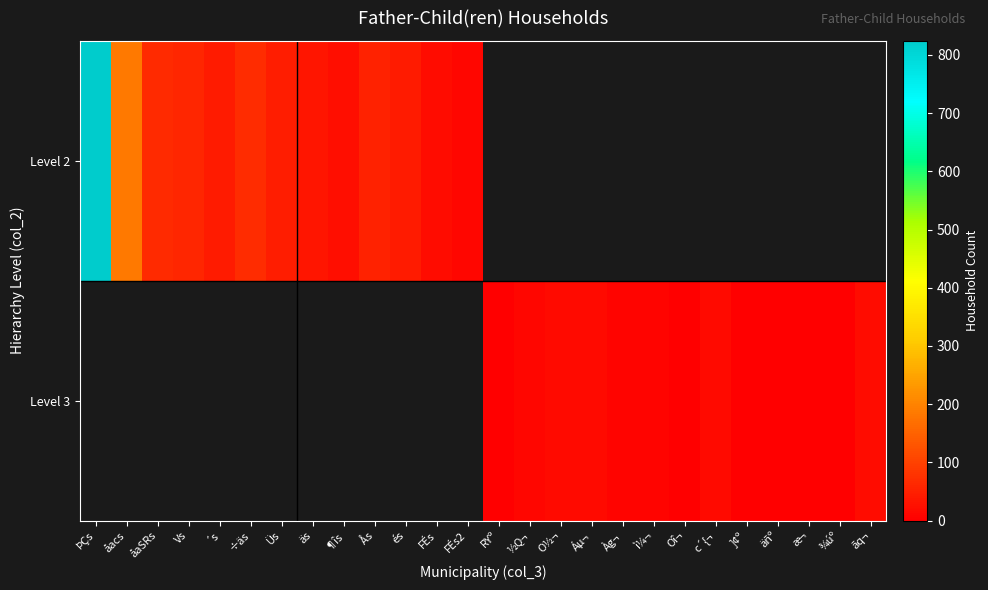

Which series has the widest spread of values?

row_0